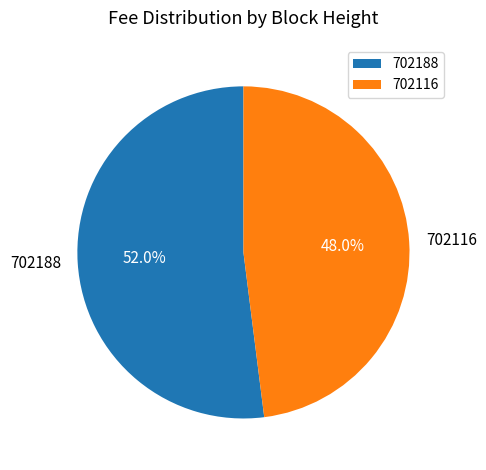

To the nearest percent, what is the average slice percentage?

50%